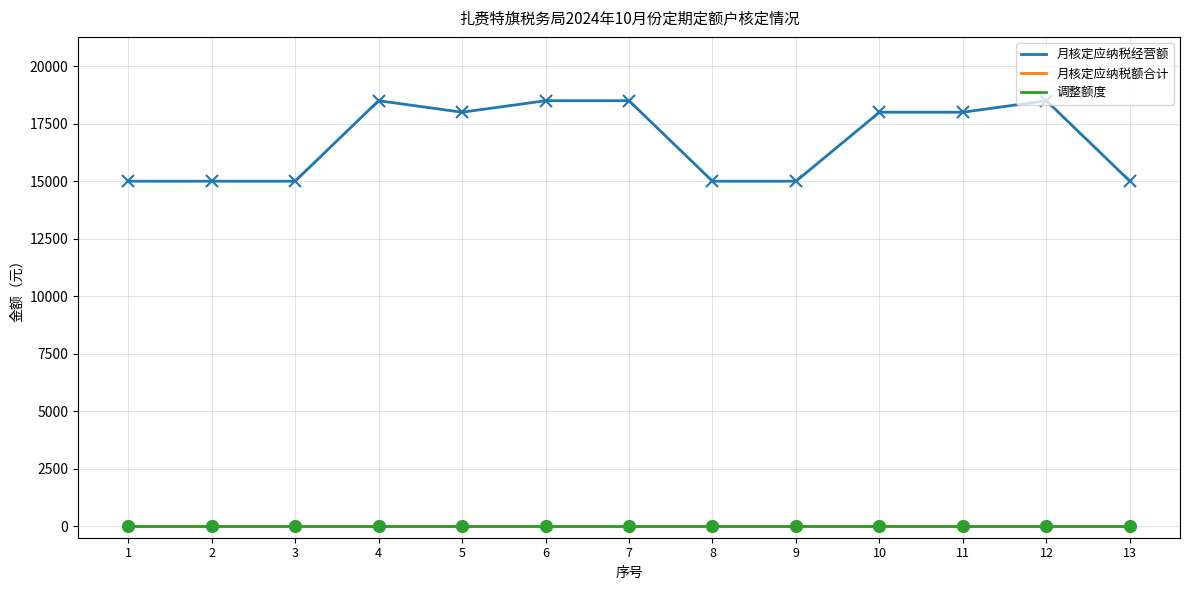

Does the chart display data point markers on the line(s)?

No